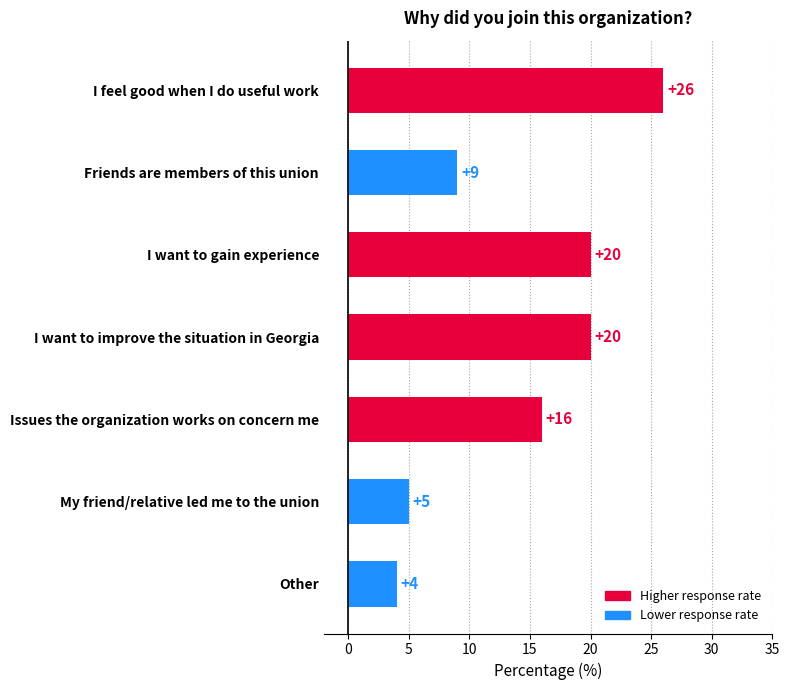

What is the average value?

14